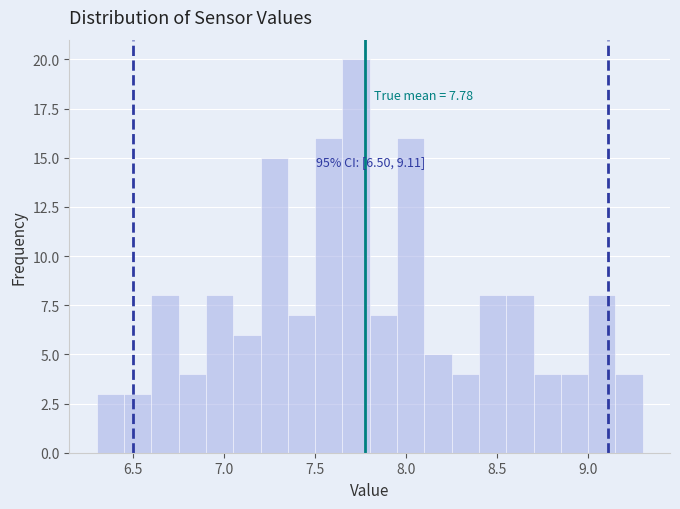

Around what value on the x-axis is the tallest bar? Give the approximate position of its centre, as read against the axis.

7.75